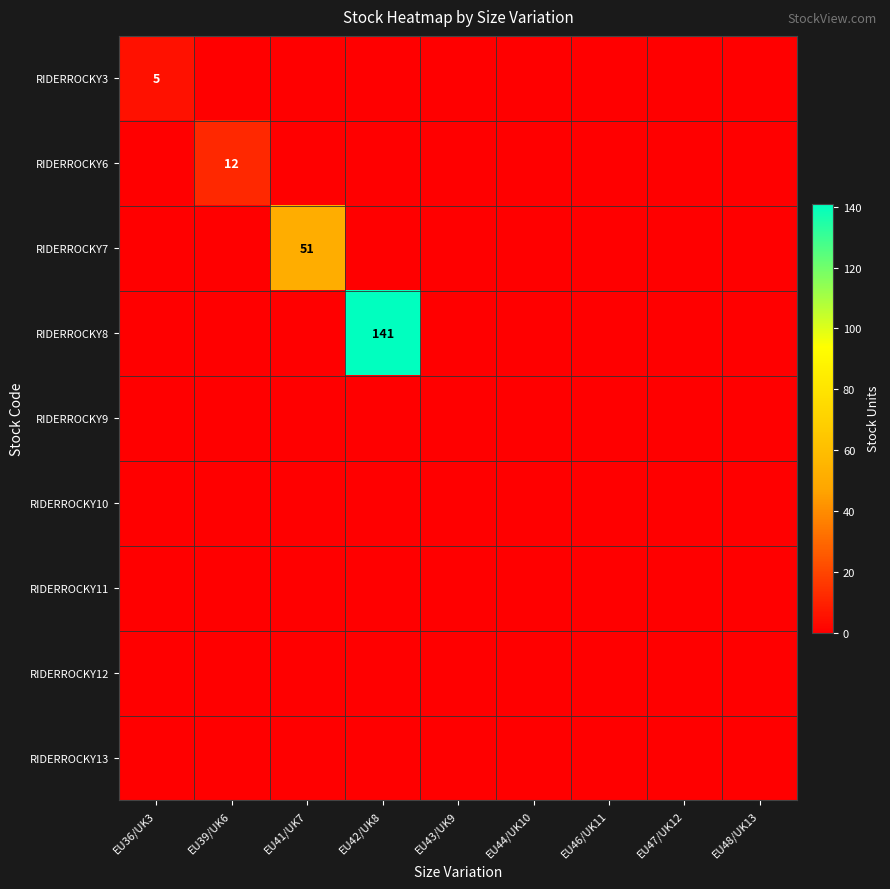

Which series changed the most between EU39/UK6 and EU41/UK7?

RIDERROCKY7